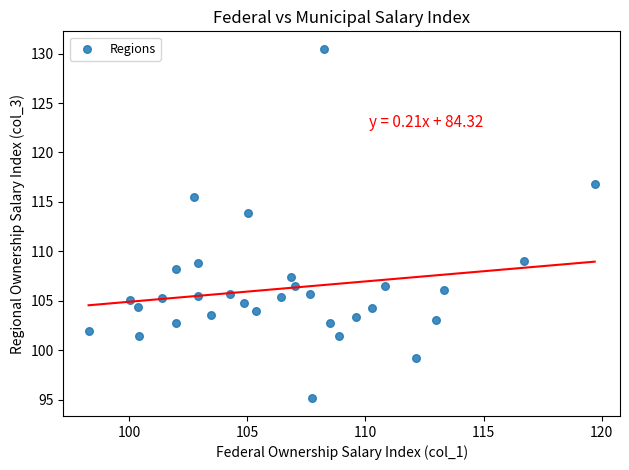

What Y value in the scatter plot is closest to 112?

113.8